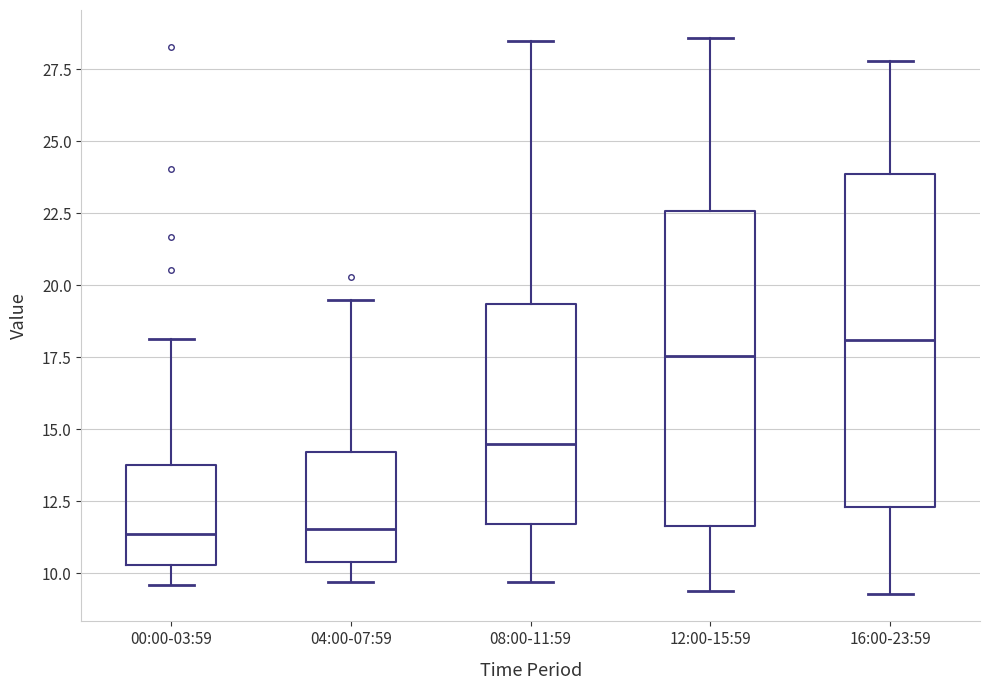

Where is the upper edge of the box for 16:00-23:59 on the y-axis? The values are not printed on the chart, so give them approximately, as read against the axis.

24.0